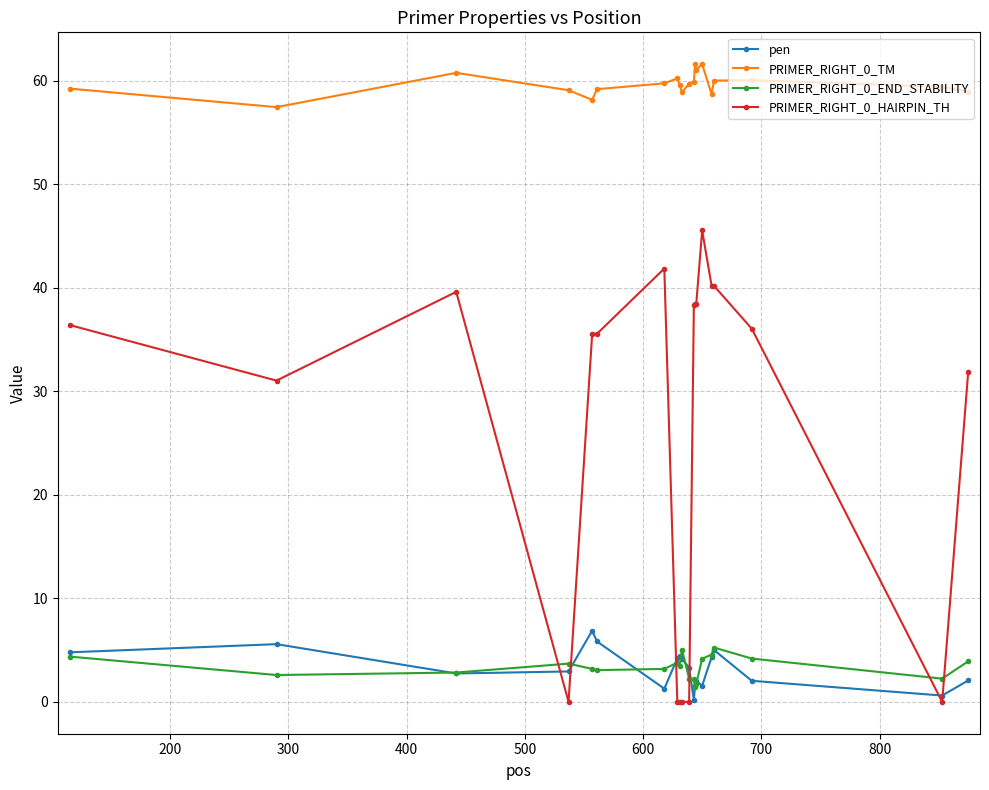

What is the value of the PRIMER_RIGHT_0_END_STABILITY point at the 8th from the left?

3.8